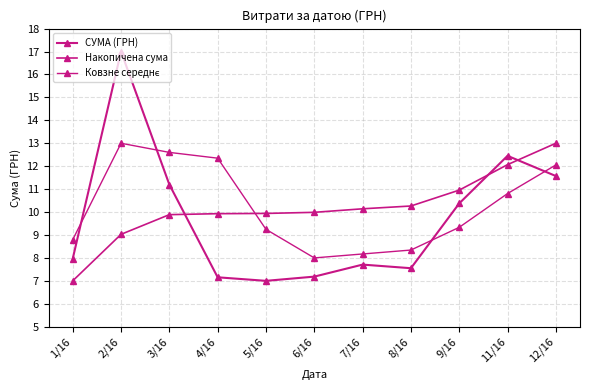

List the labels in order of Накопичена сума value, smallest first.

1/16, 2/16, 3/16, 4/16, 5/16, 6/16, 7/16, 8/16, 9/16, 11/16, 12/16